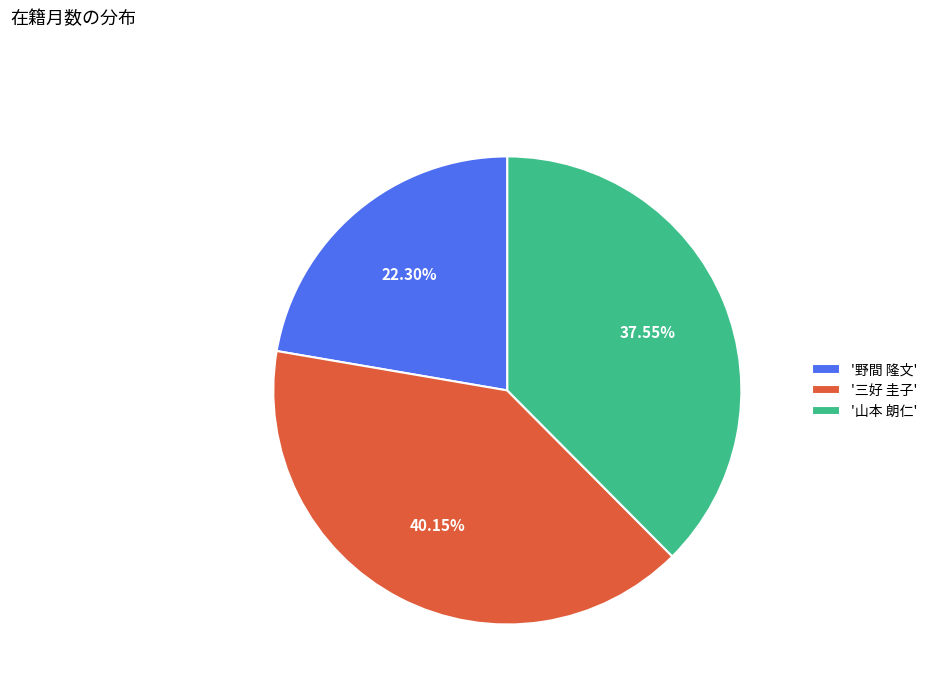

Which category has the biggest portion of the pie?

'三好 圭子'